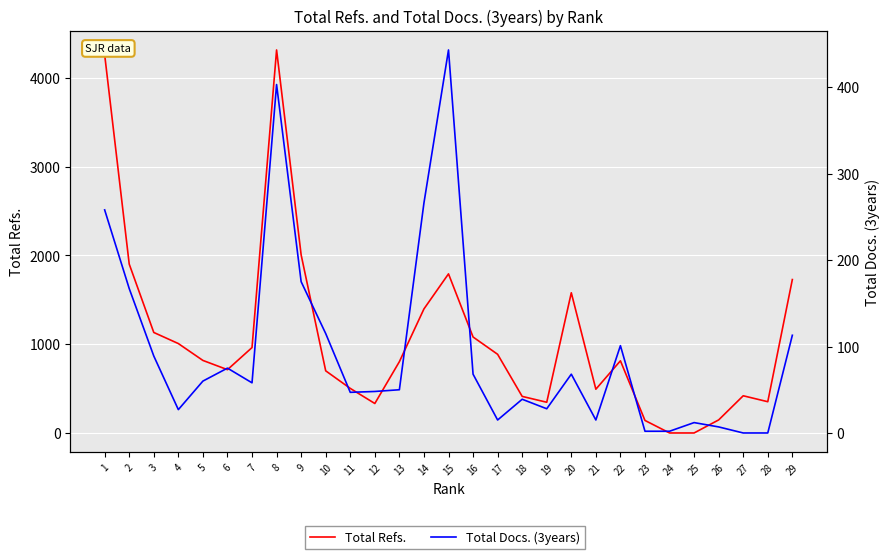

At which category is the sum across all series the highest?

8